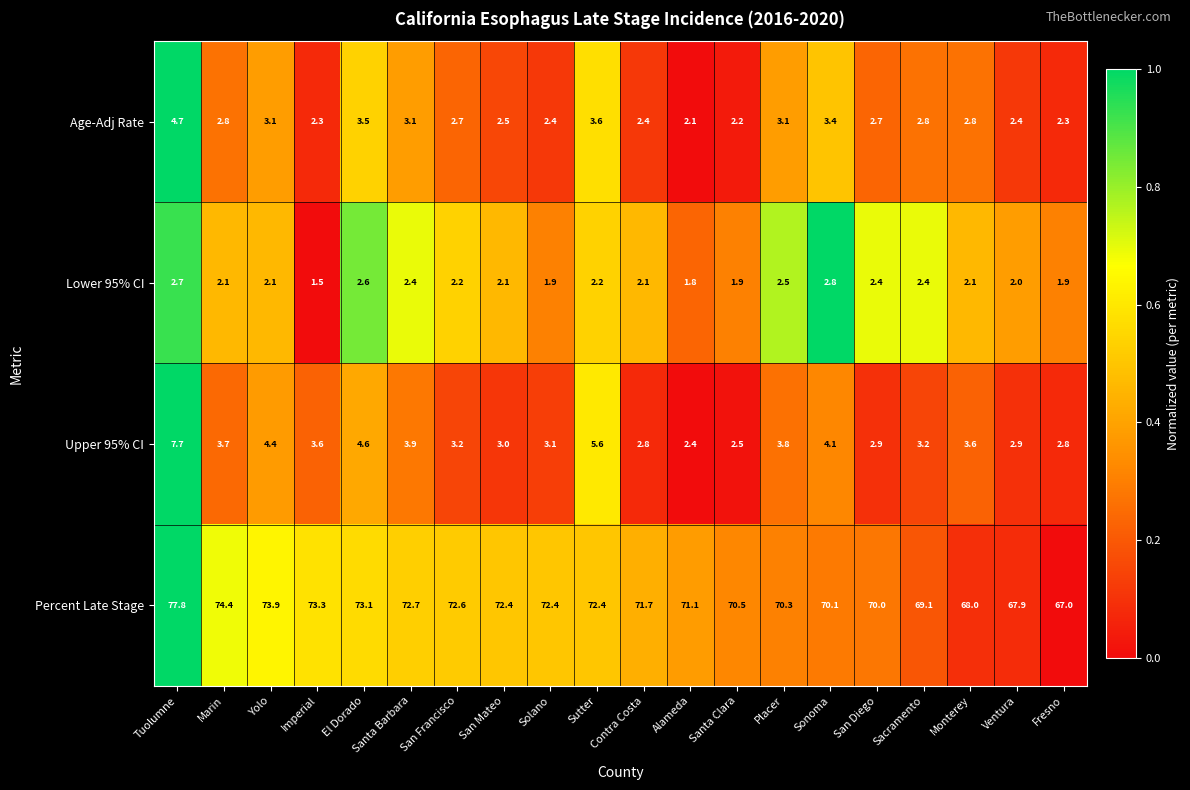

What is the difference between the highest and lowest values at Santa Barbara?

70.3